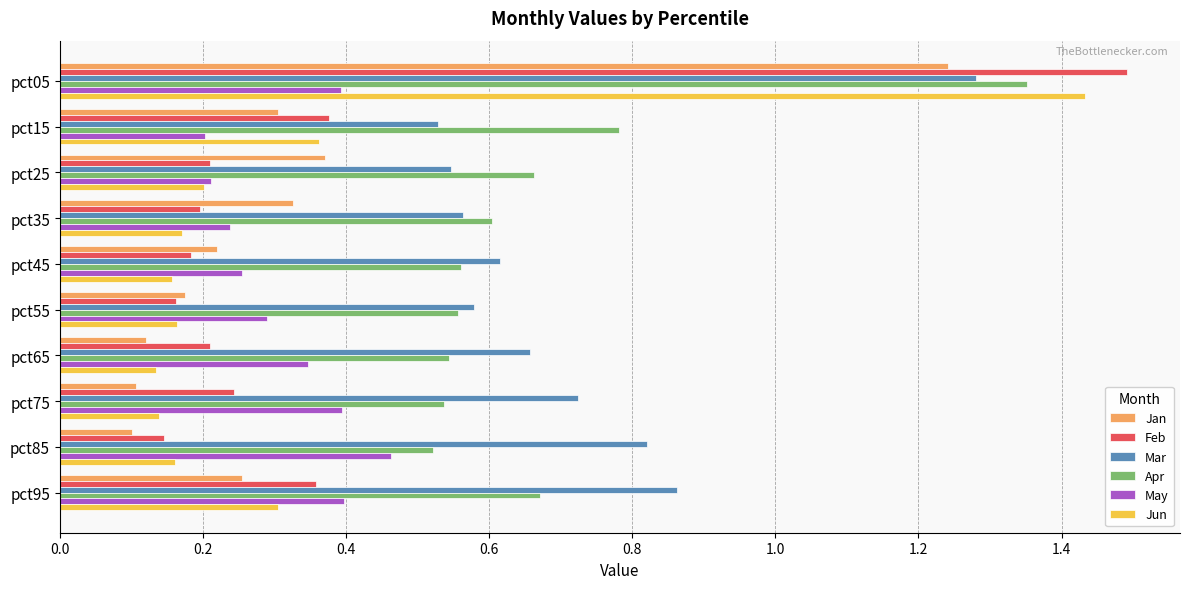

What is the maximum value for Feb?

1.5